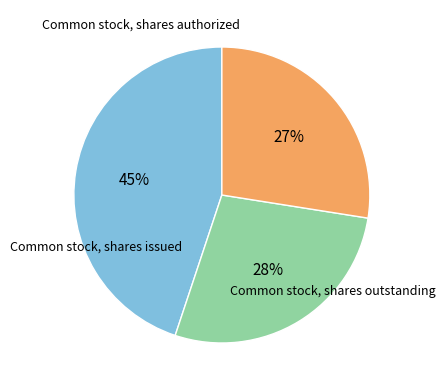

Does any single category account for the majority?

No